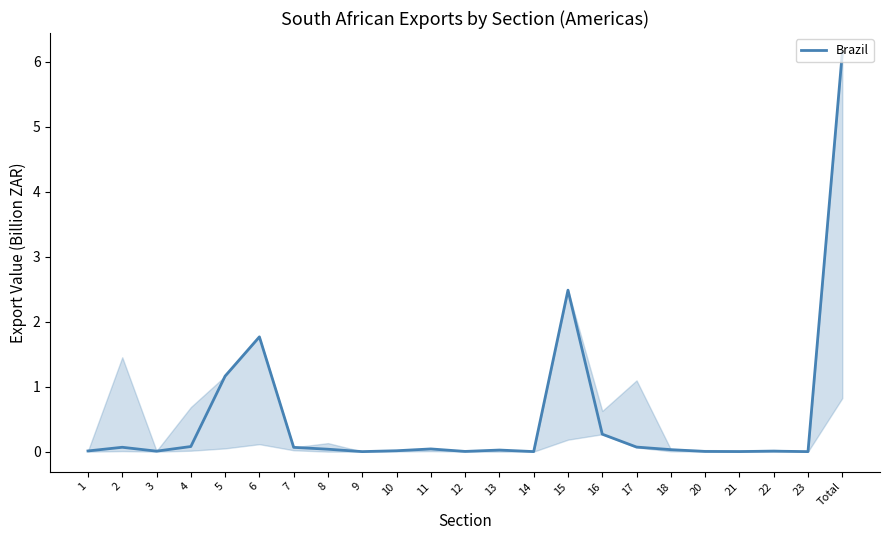

Is it true that the value at 5 is 1.2?

True